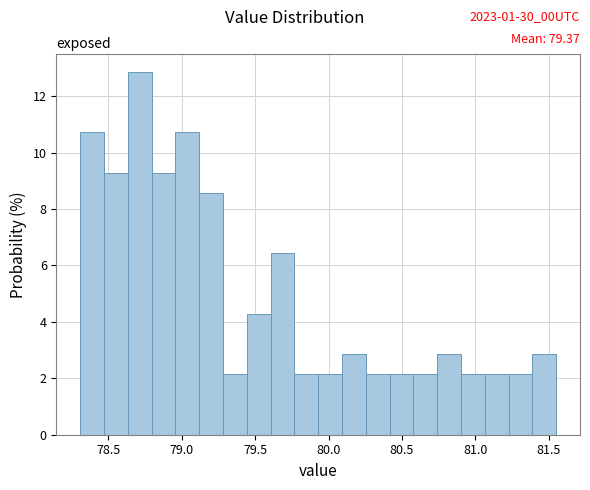

Read against the x-axis, roughly where is the centre of the tallest bar?

78.70